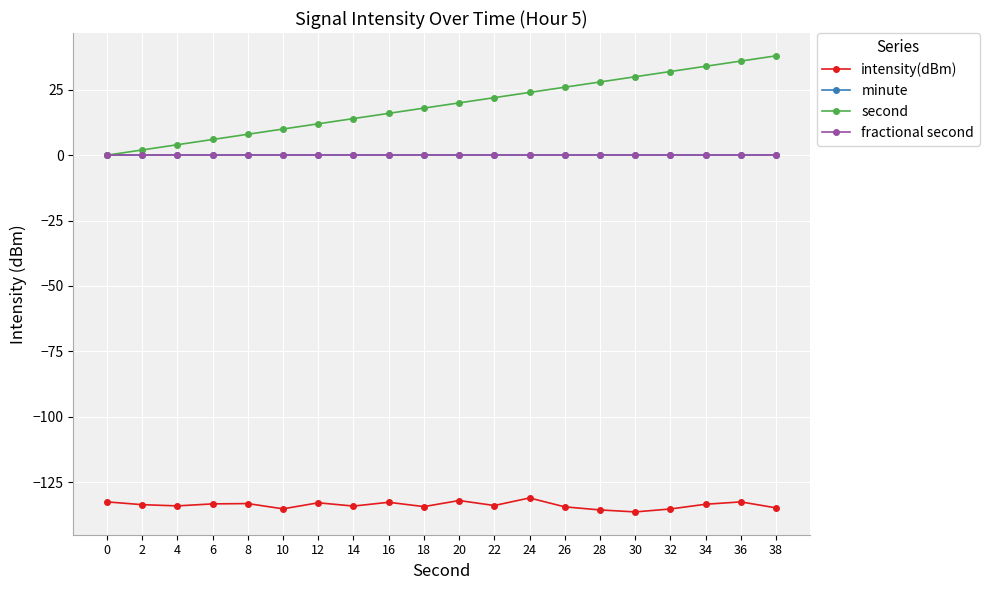

Is this an area chart (filled region under the line)?

No